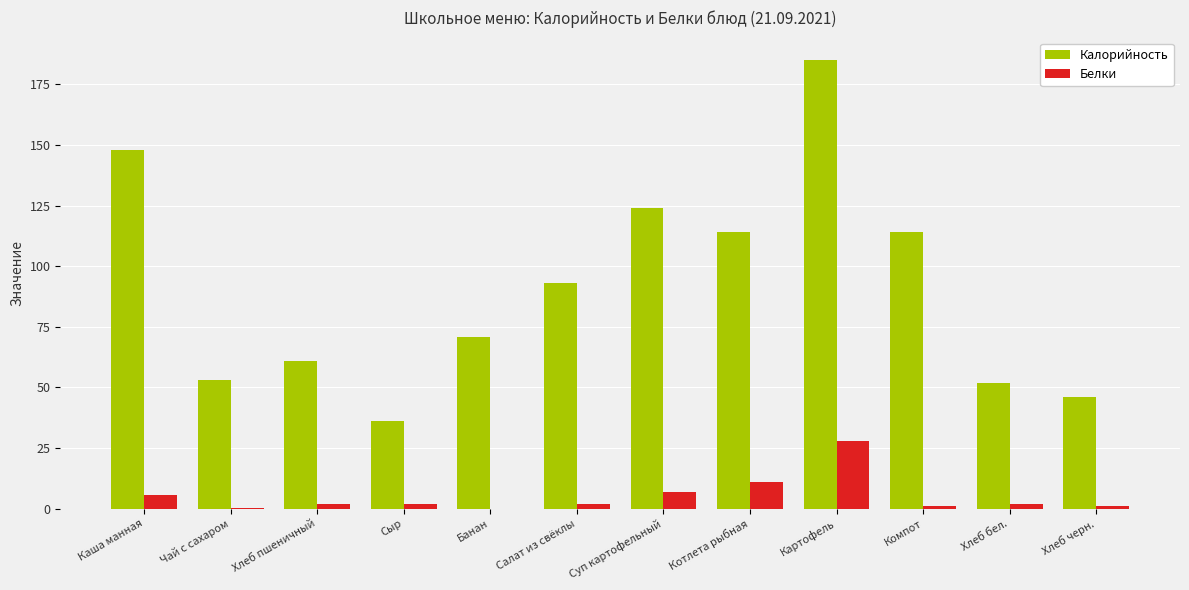

Which series changed the most between Чай с сахаром and Банан?

Калорийность